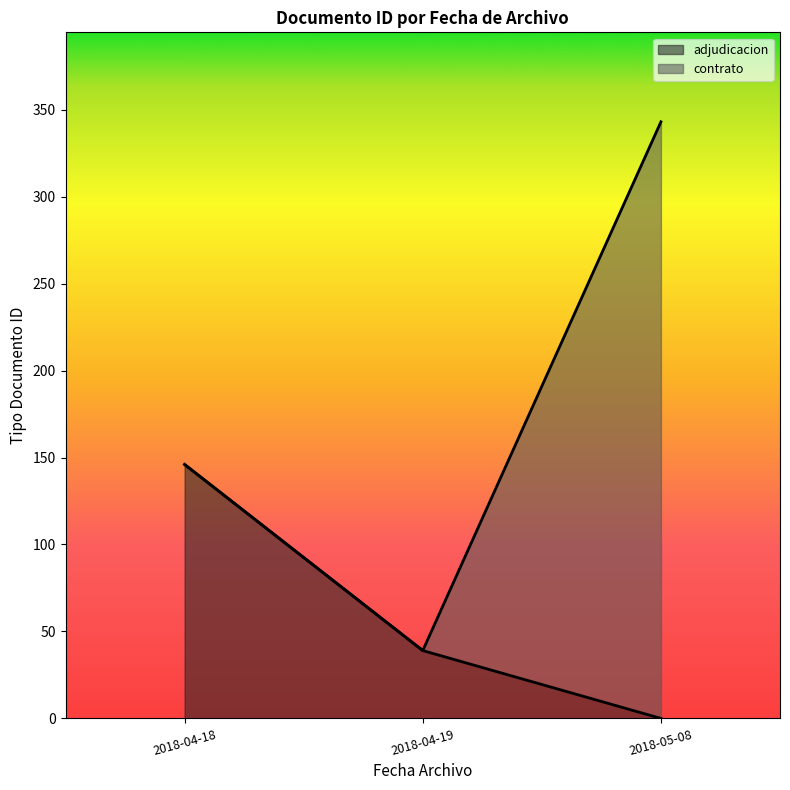

List the labels in order of adjudicacion value, largest first.

2018-04-18, 2018-04-19, 2018-05-08